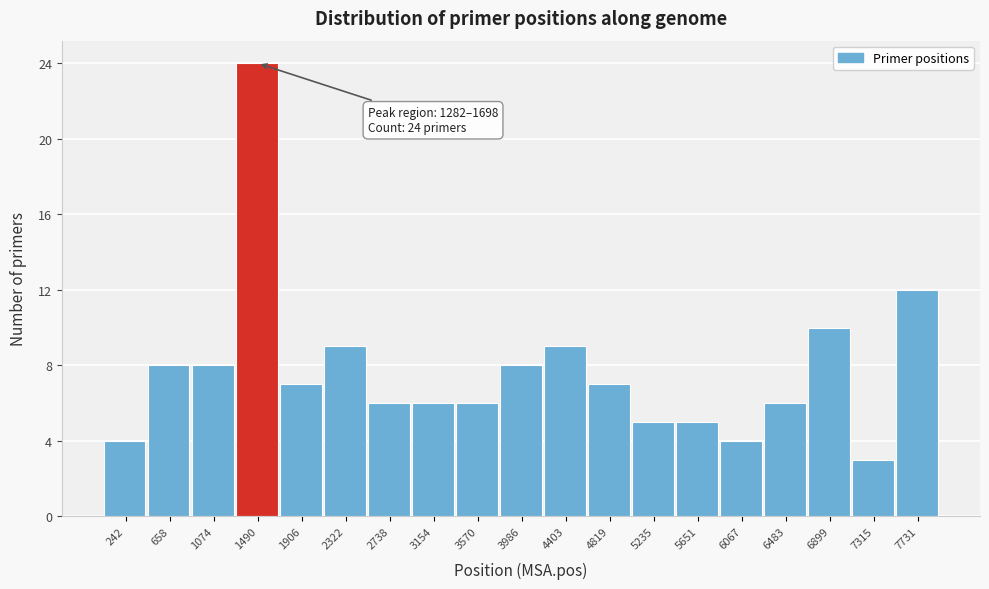

Over which range of the x-axis is the bar tallest?

1300 to 1700